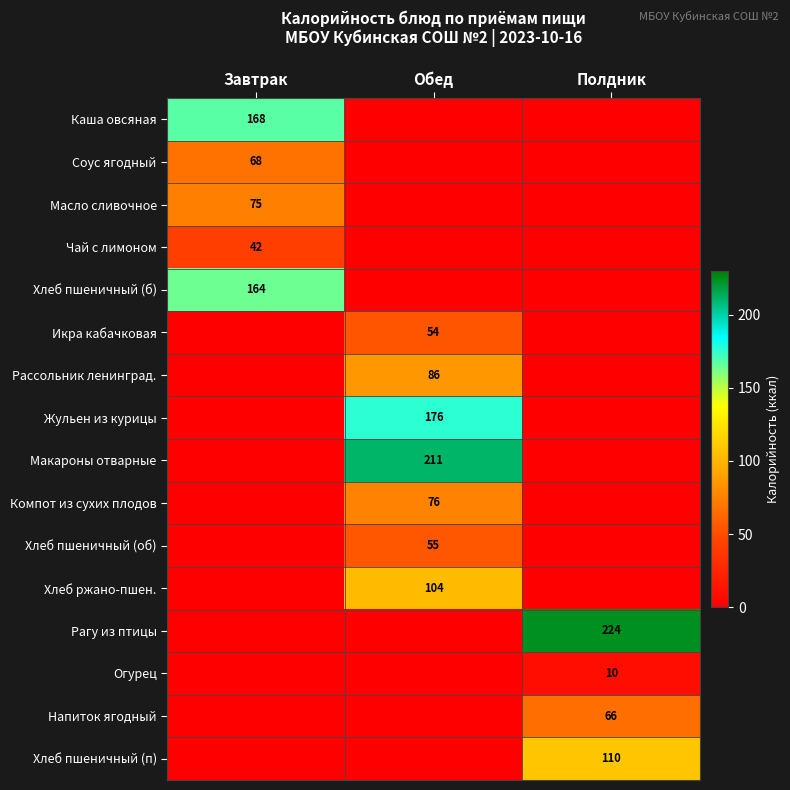

The Хлеб ржано-пшен. series shows 104 at Обед. True or false?

True